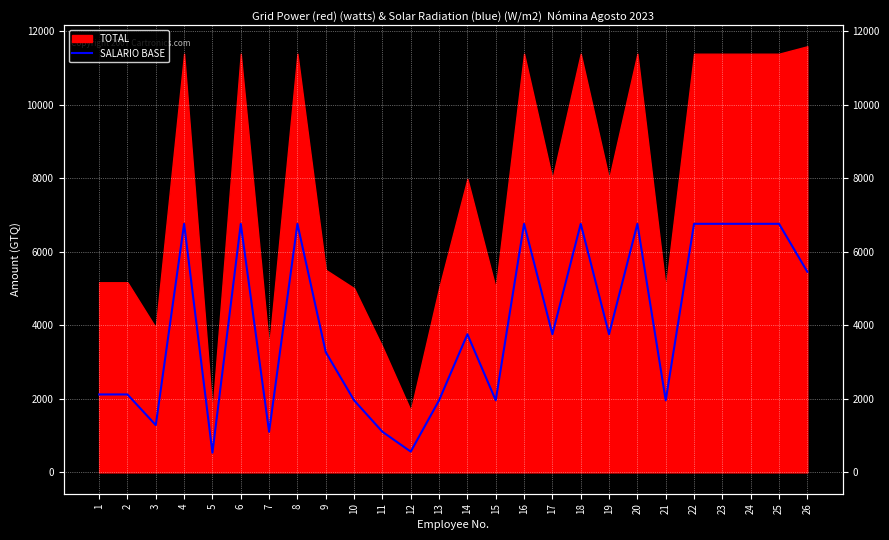

How many points are lower than both their immediate neighbors (excluding endpoints)?

8